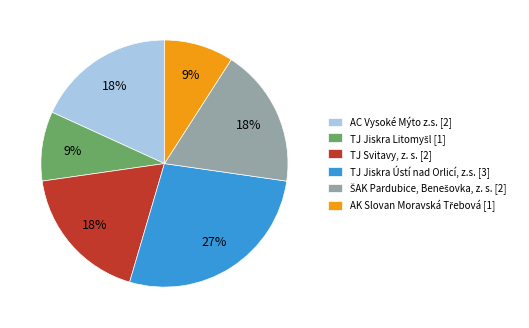

To the nearest percent, what portion does AC Vysoké Mýto z.s. [2] represent?

18%